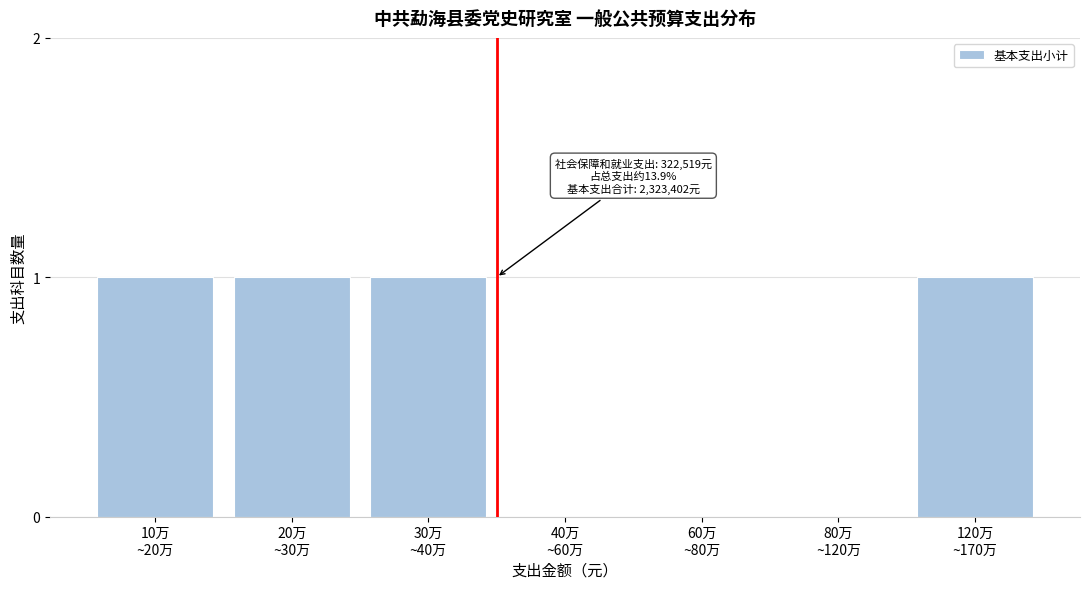

What is the sum of all values?

4